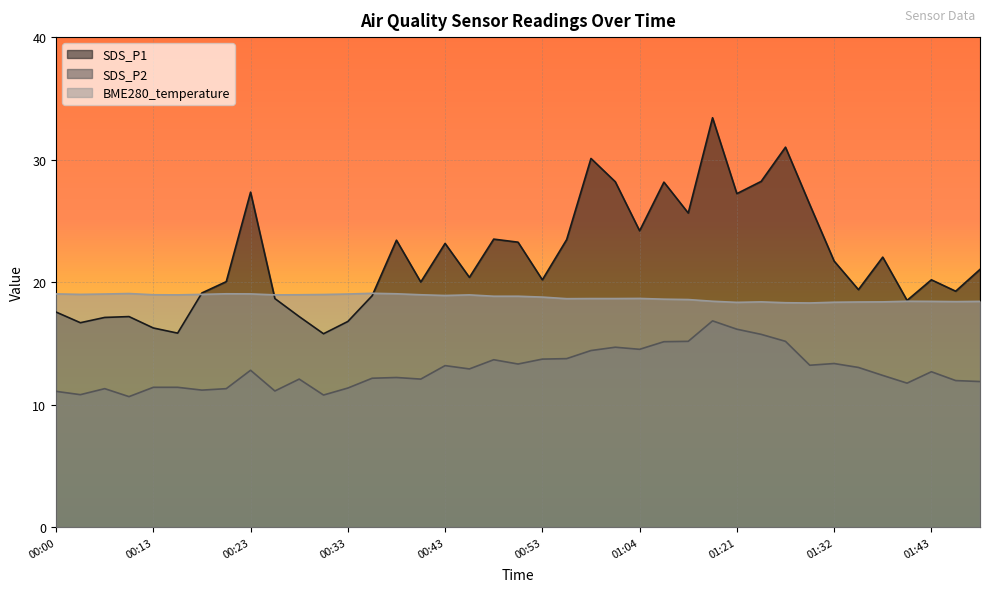

Which label corresponds to the smallest value in the chart?

00:10